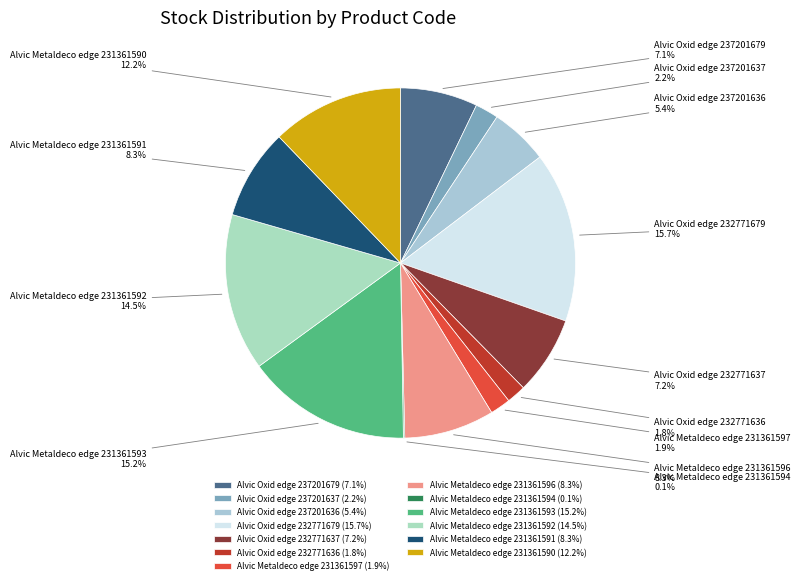

To the nearest percent, what is the combined percentage of Alvic Oxid edge 237201637 and Alvic Metaldeco edge 231361592?

17%